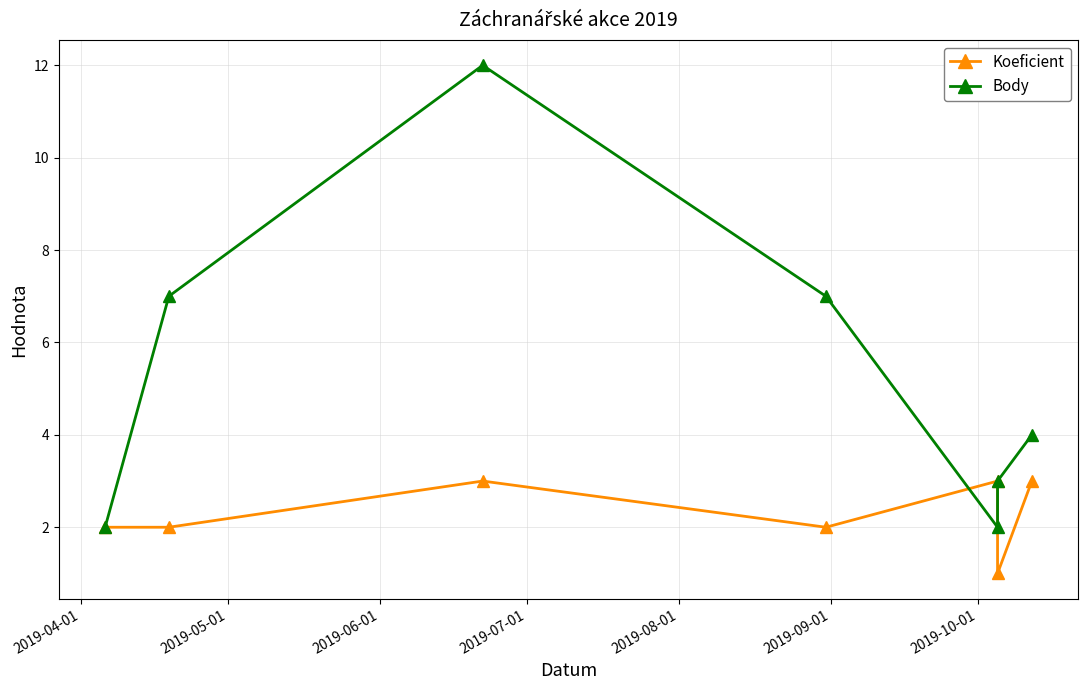

At how many categories does at least one series exceed 4?

3